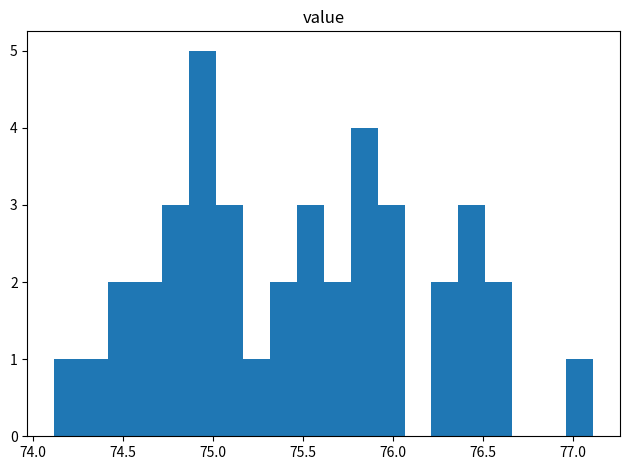

Around what value on the x-axis is the tallest bar? Give the approximate position of its centre, as read against the axis.

74.95